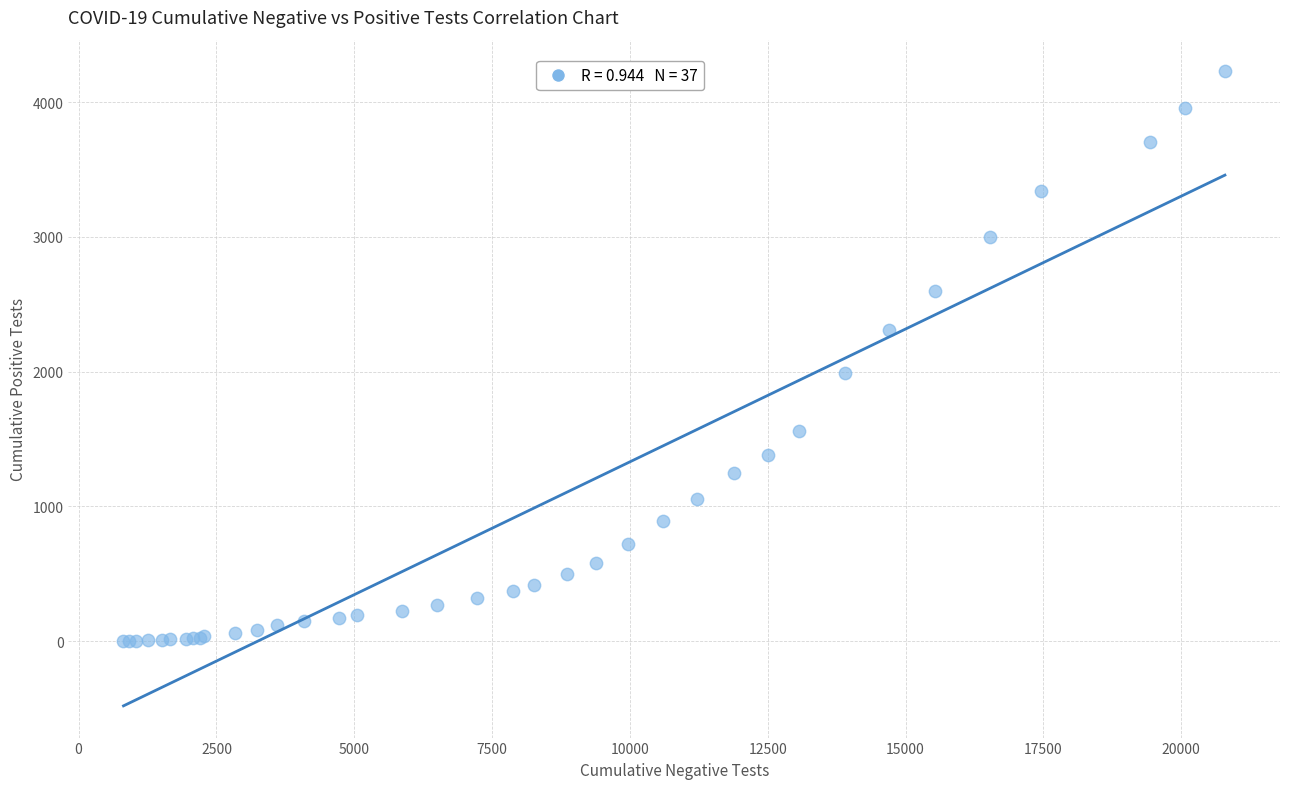

What Y value in the scatter plot is closest to 2115?

1993